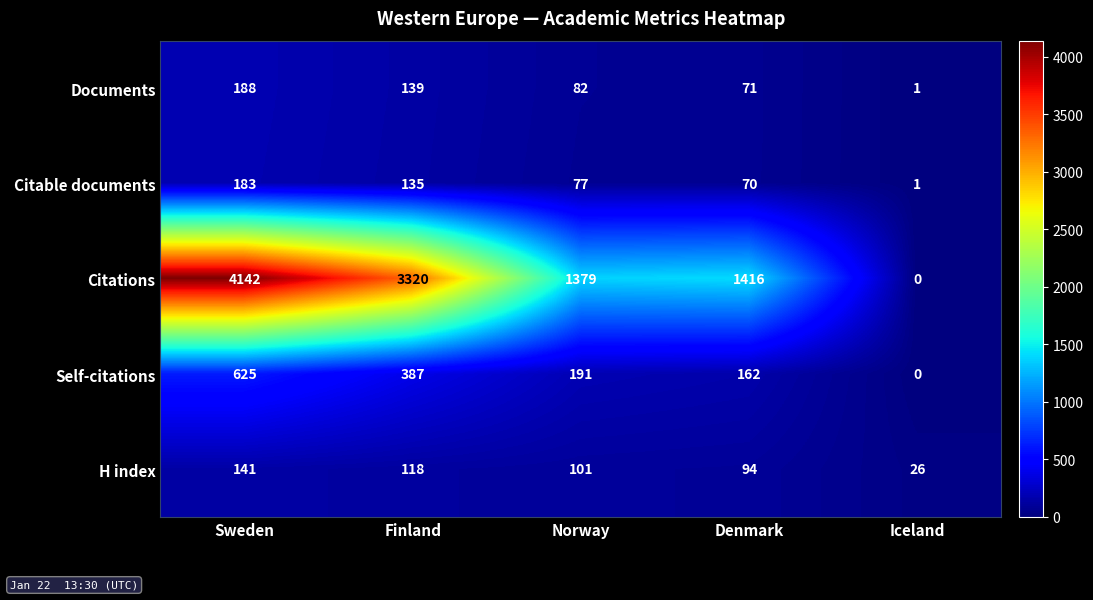

What is the average value of the Citations series?

2051